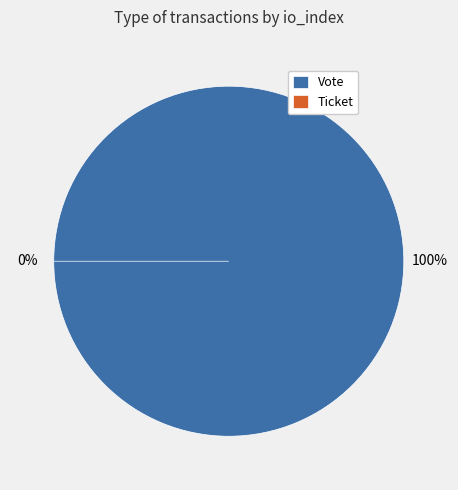

Which category accounts for the majority?

Vote (io_index=1)